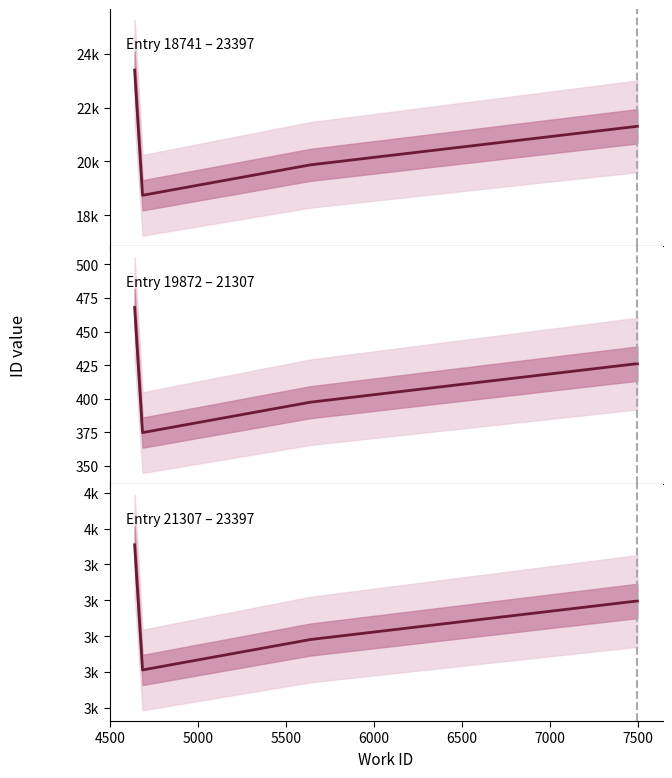

Which series has the largest range (max minus min)?

Entry 18741 – 23397